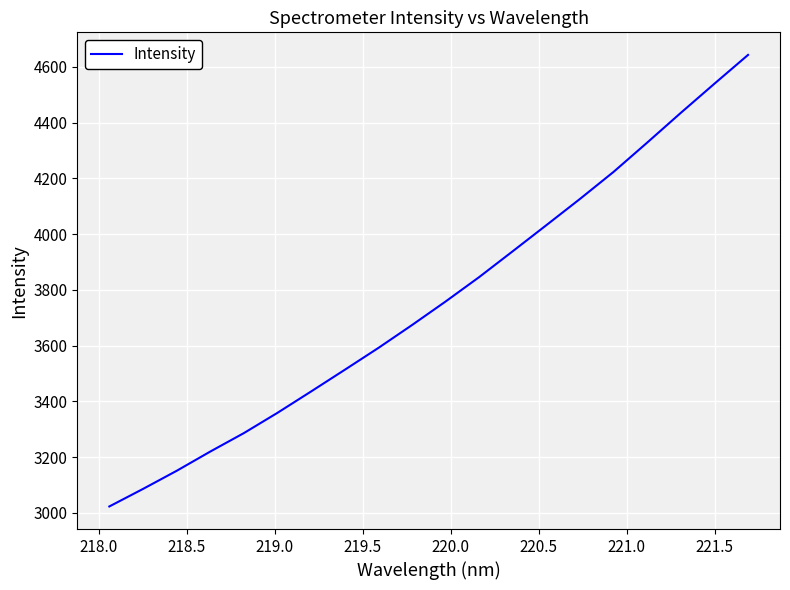

What is the difference between the maximum and minimum values?

1619.9